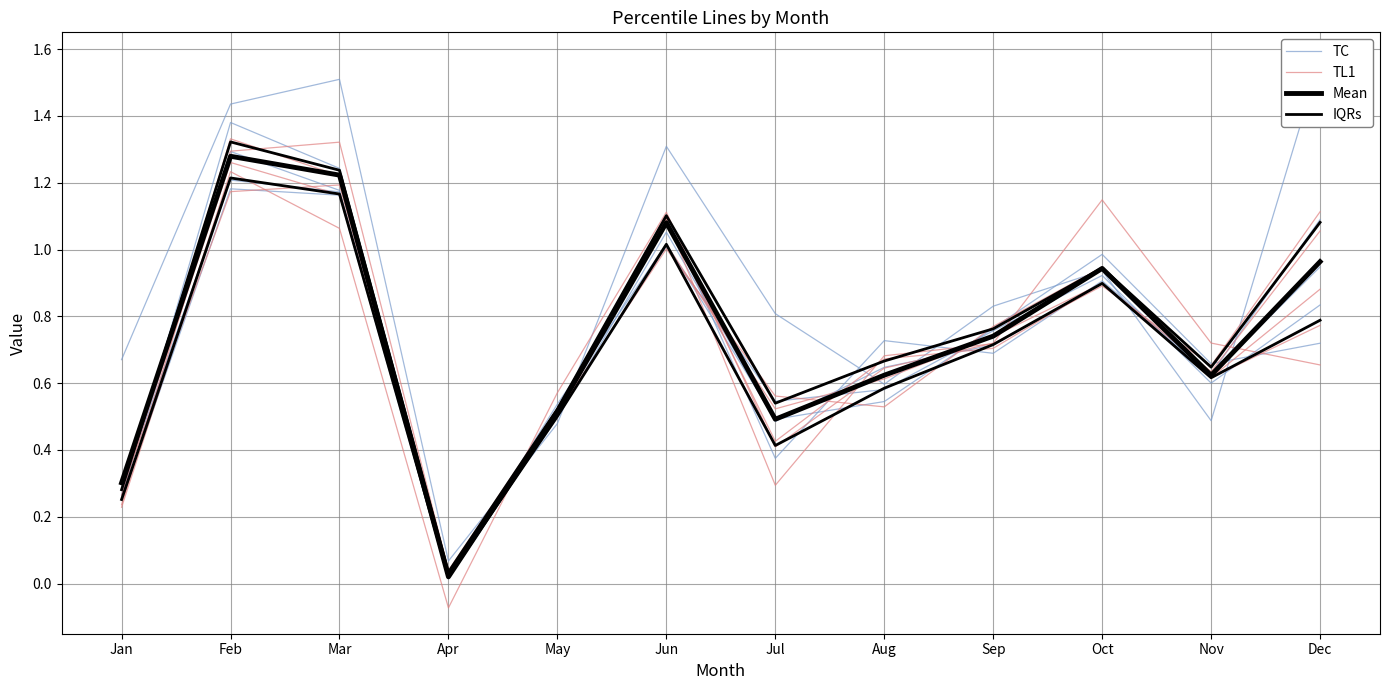

At which category is the sum across all series the highest?

Feb